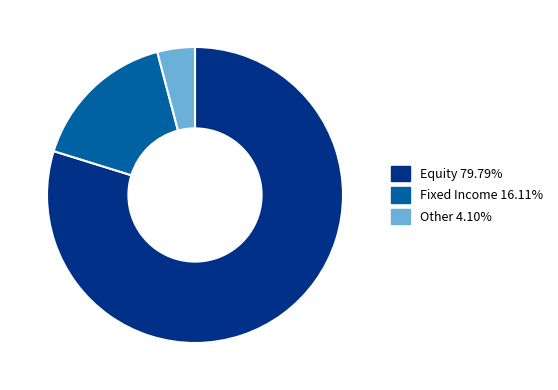

Is there any slice that represents more than half of the pie?

Yes